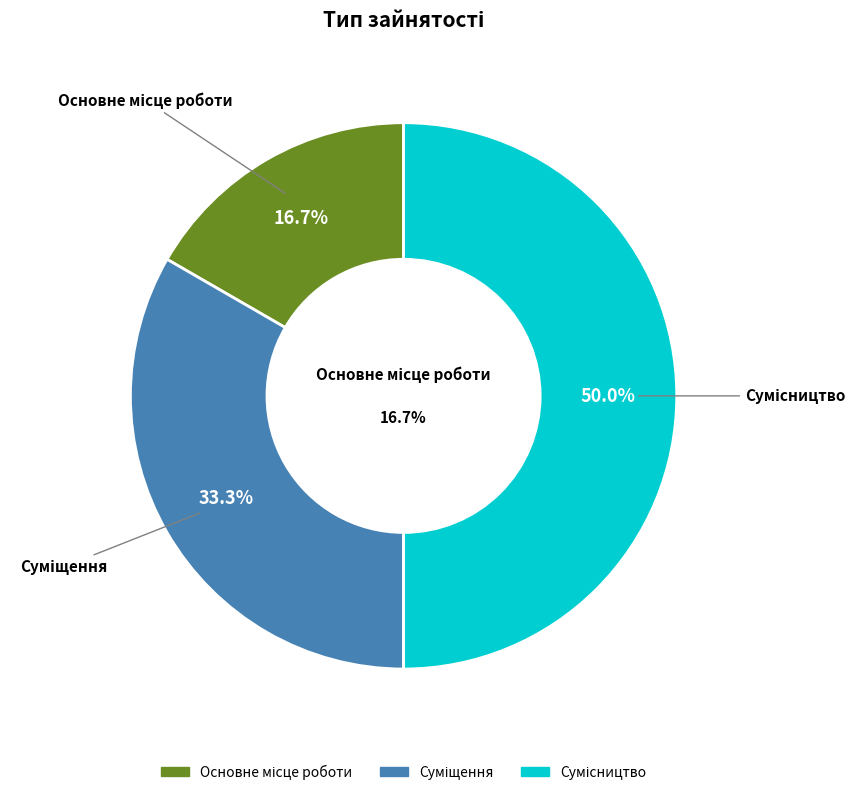

To the nearest percent, what is the average slice percentage?

33%